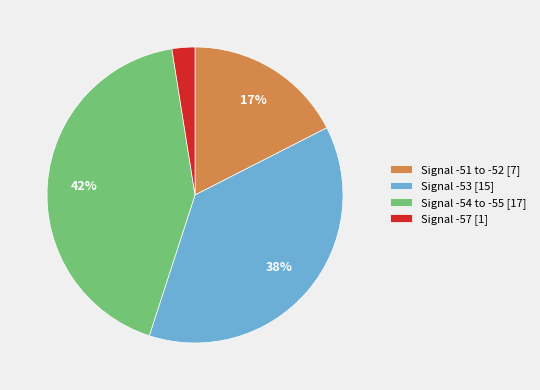

Is there any slice that represents more than half of the pie?

No